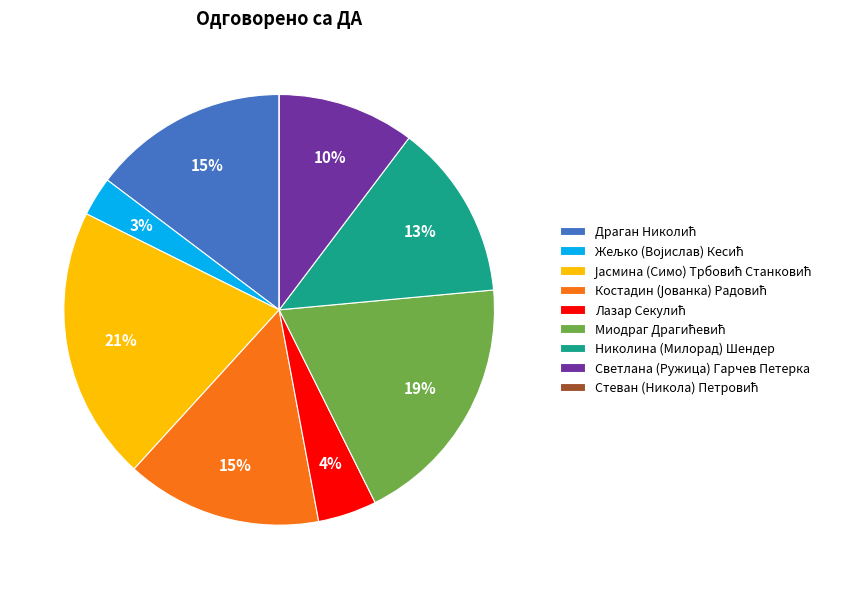

Is it true that Николина (Милорад) Шендер is 5% of the pie?

False